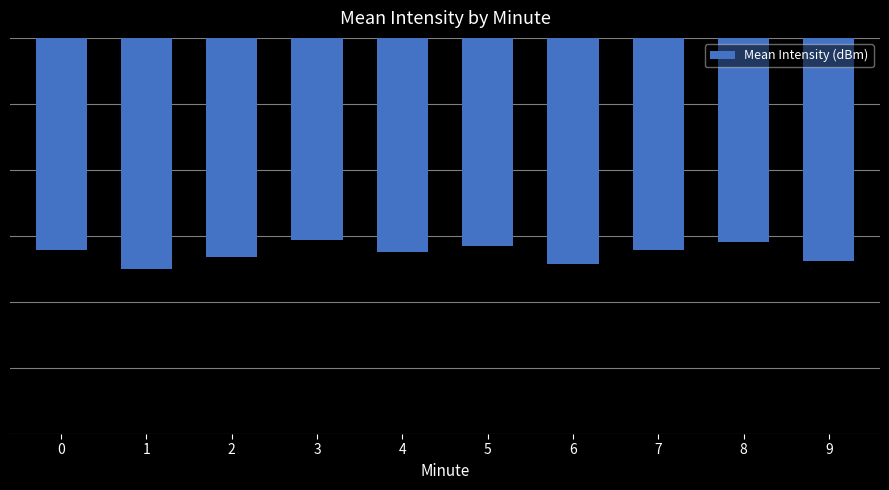

At which label does the data first exceed -128?

3